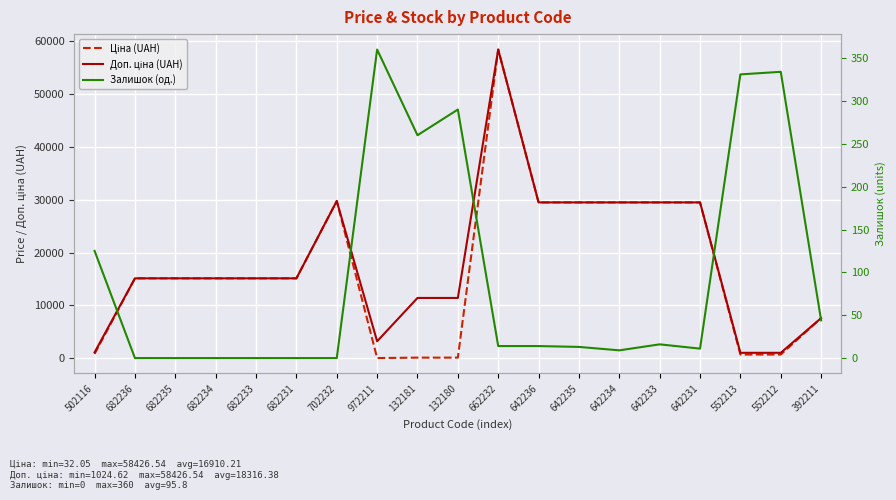

How many series are shown in this chart?

3